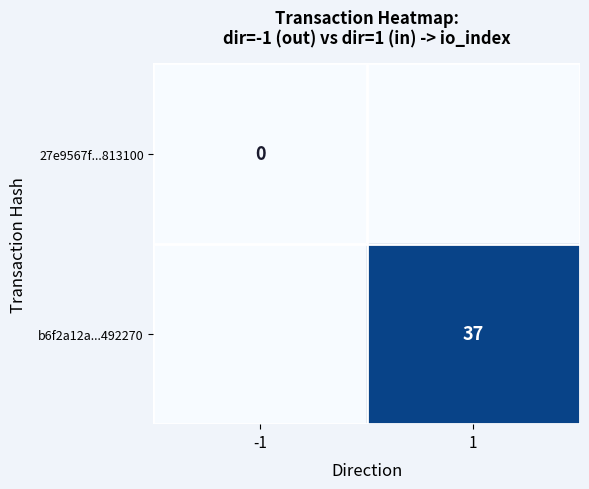

The b6f2a12a...492270 series shows 14 at 1. True or false?

False